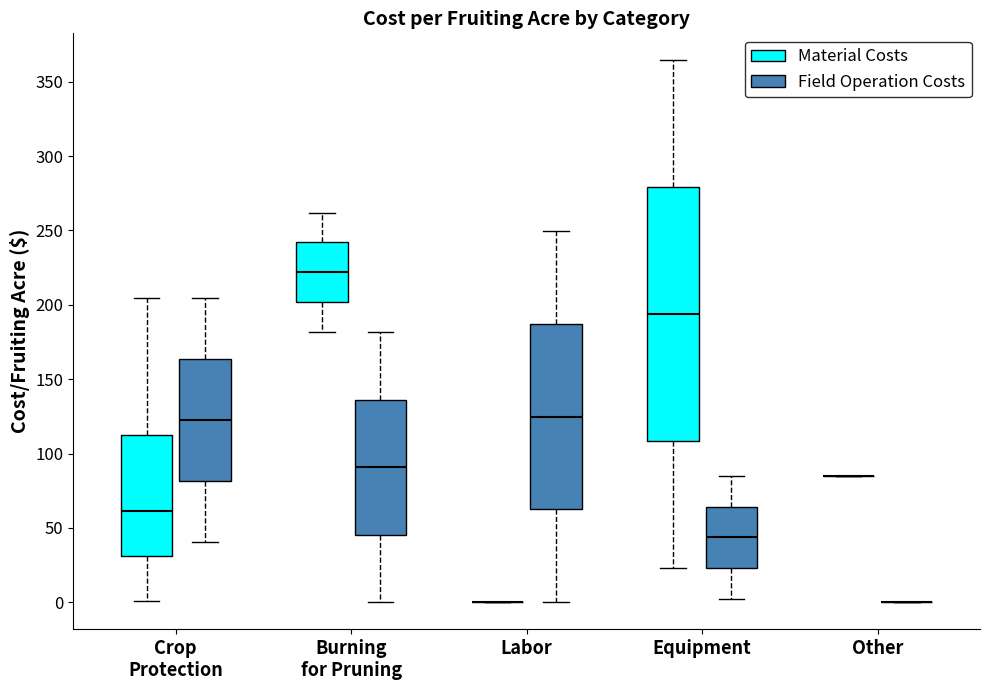

Which box is the tallest, from its lower edge to its upper edge?

Equipment (Material Costs)